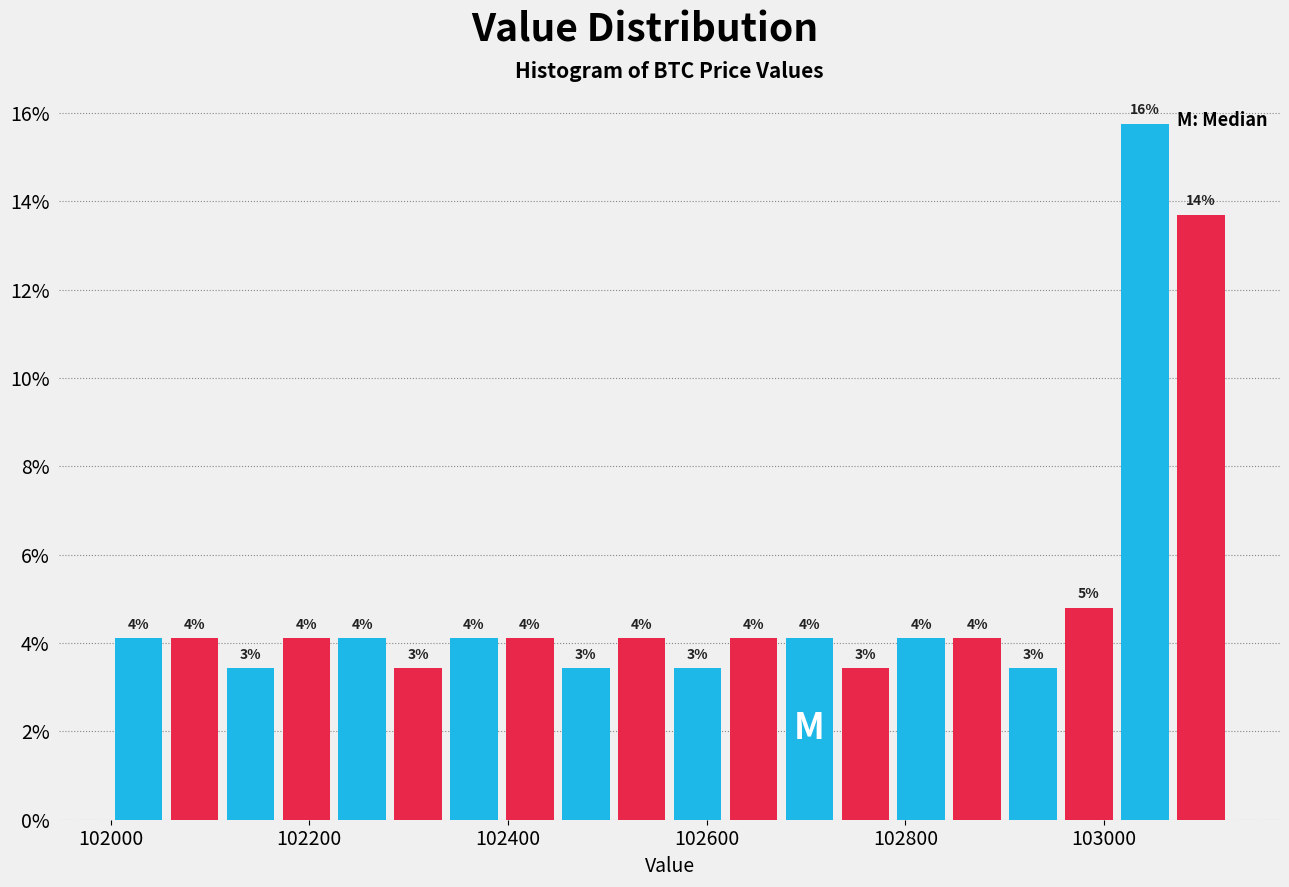

Read against the x-axis, roughly where is the centre of the tallest bar?

103040